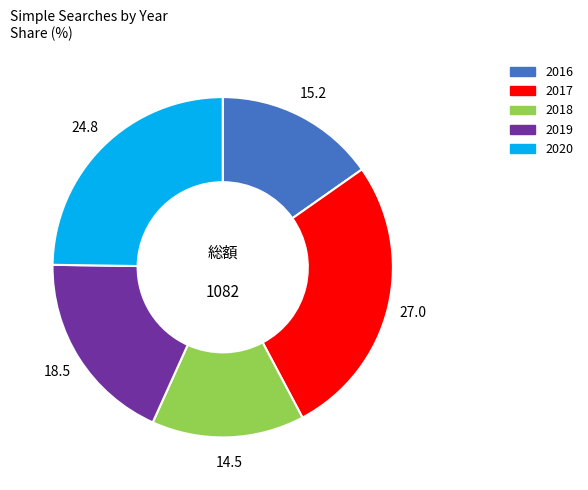

True or false: 2016 accounts for 10% of the total.

False